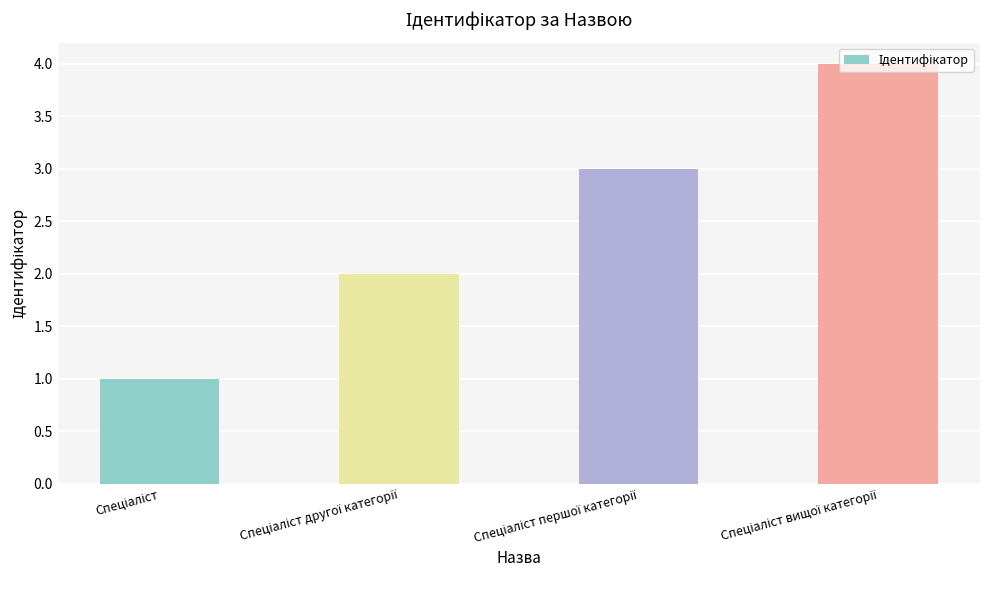

What is the difference between the maximum and minimum values?

3